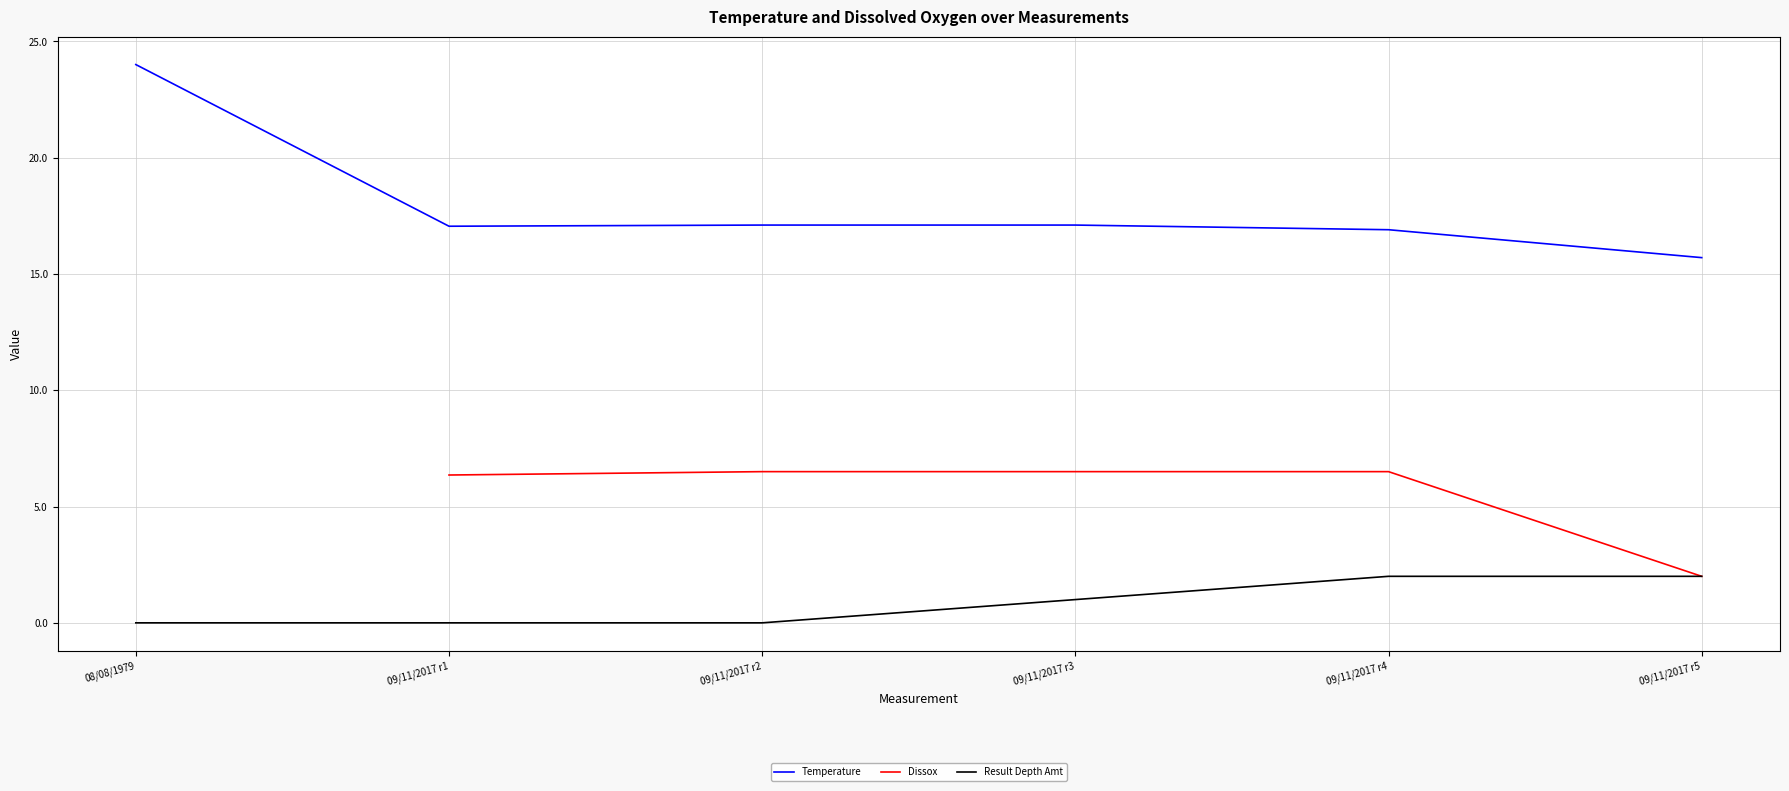

How many values in the Result Depth Amt series exceed 1?

2